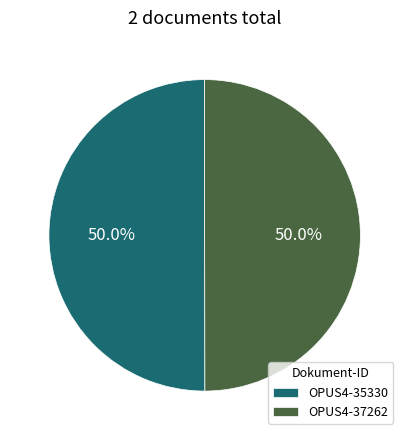

Is it true that OPUS4-37262 is 50% of the pie?

True